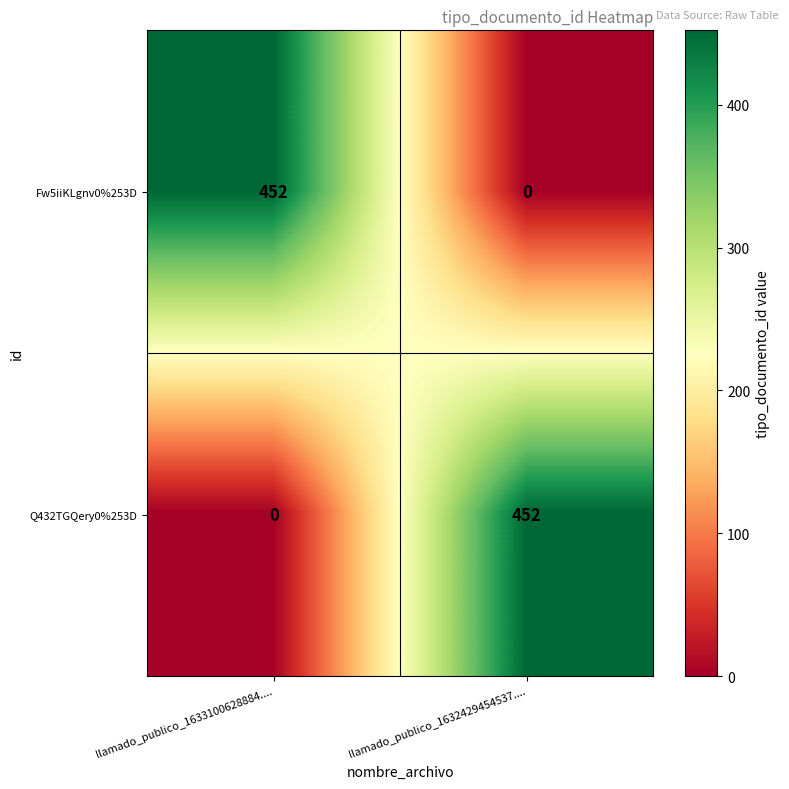

What is the spread (max minus min) of values at llamado_publico_1632429454537....?

452